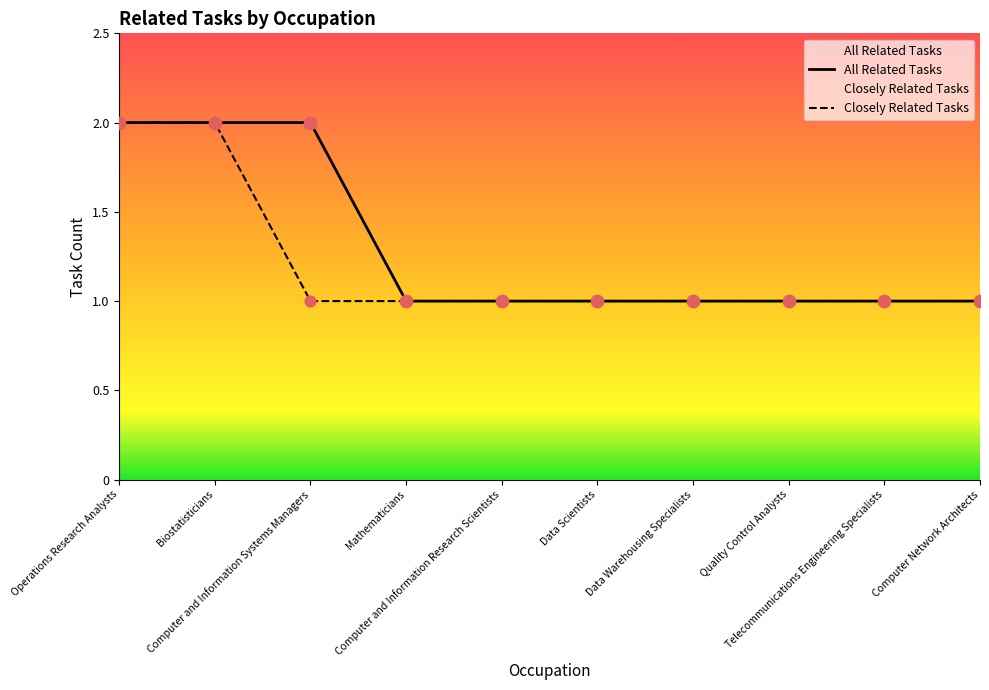

Between Biostatisticians and Telecommunications Engineering Specialists, which is larger?

Biostatisticians